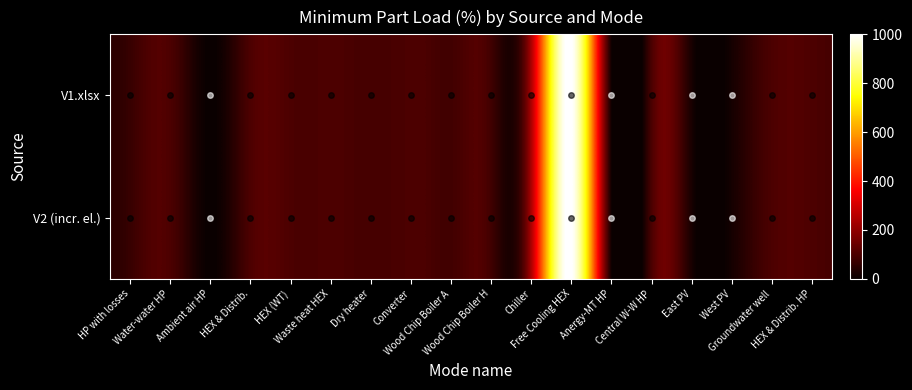

Rank the series by their maximum value, from lowest to highest.

V1.xlsx, V2 (incr. el.)